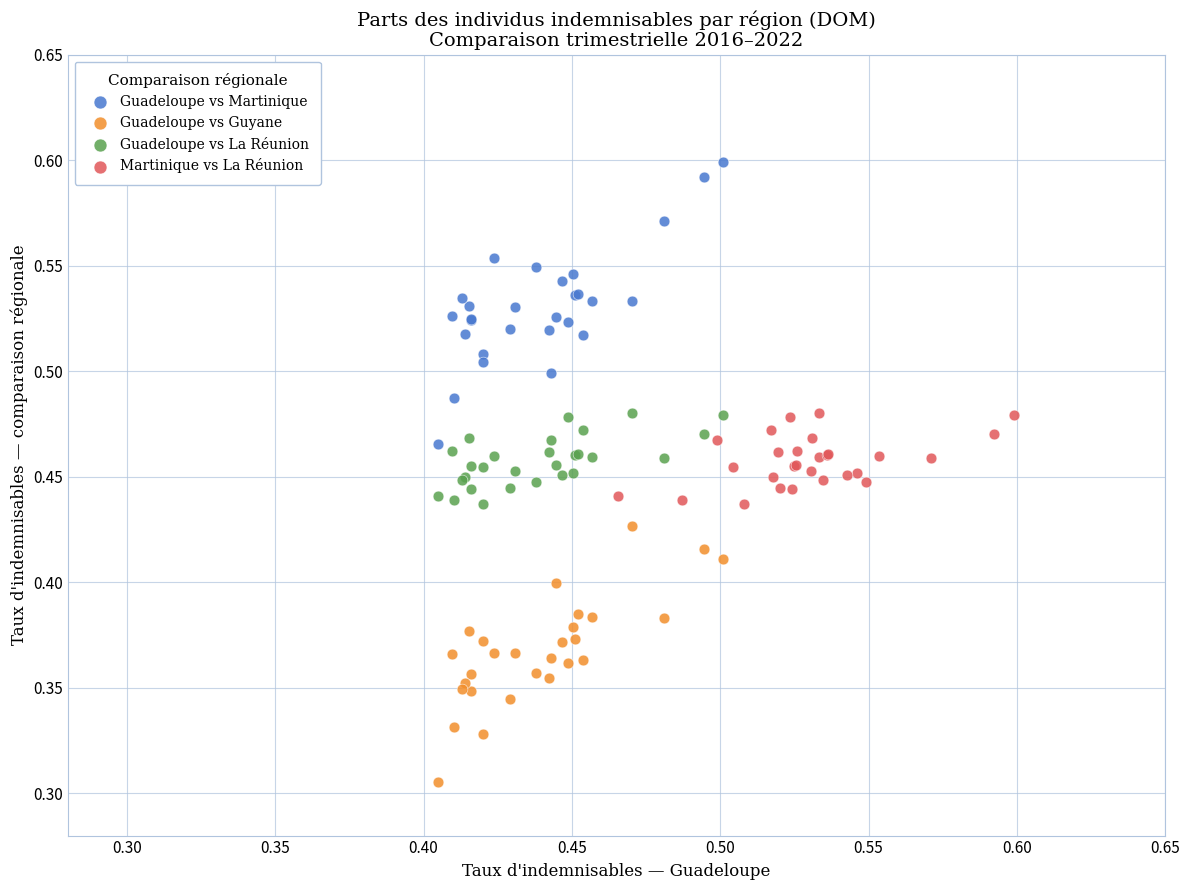

Which series contains the highest Y value?

Guadeloupe vs Martinique